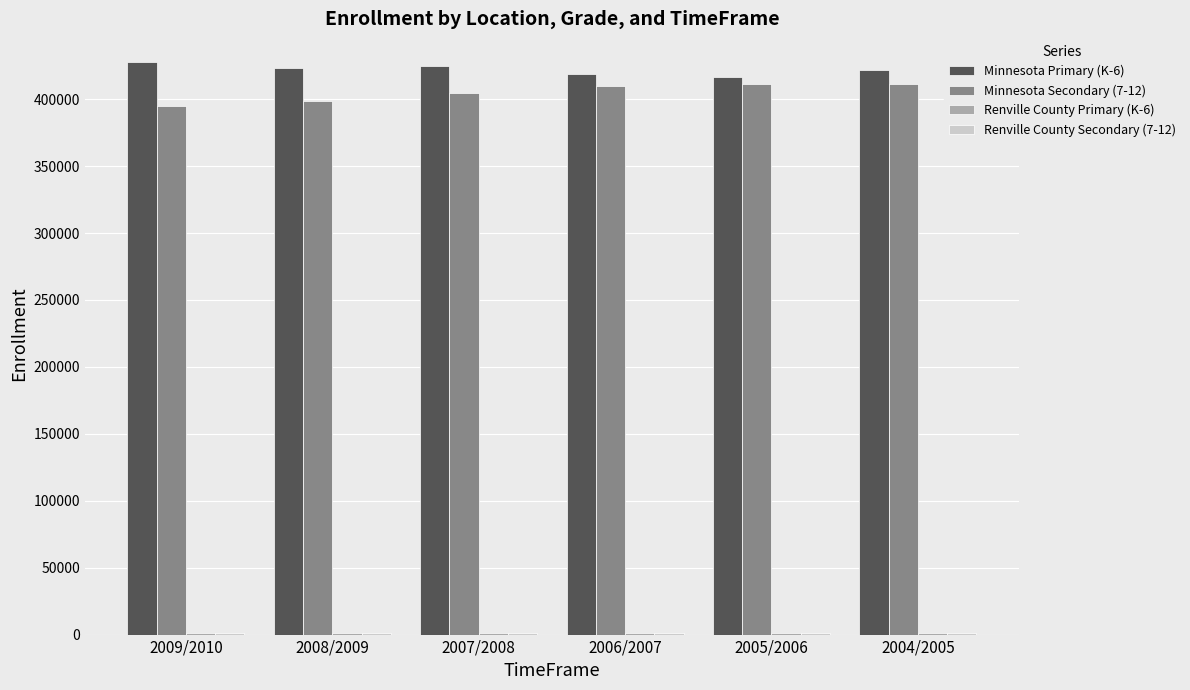

Are the bars grouped side by side (vs. stacked)?

Yes